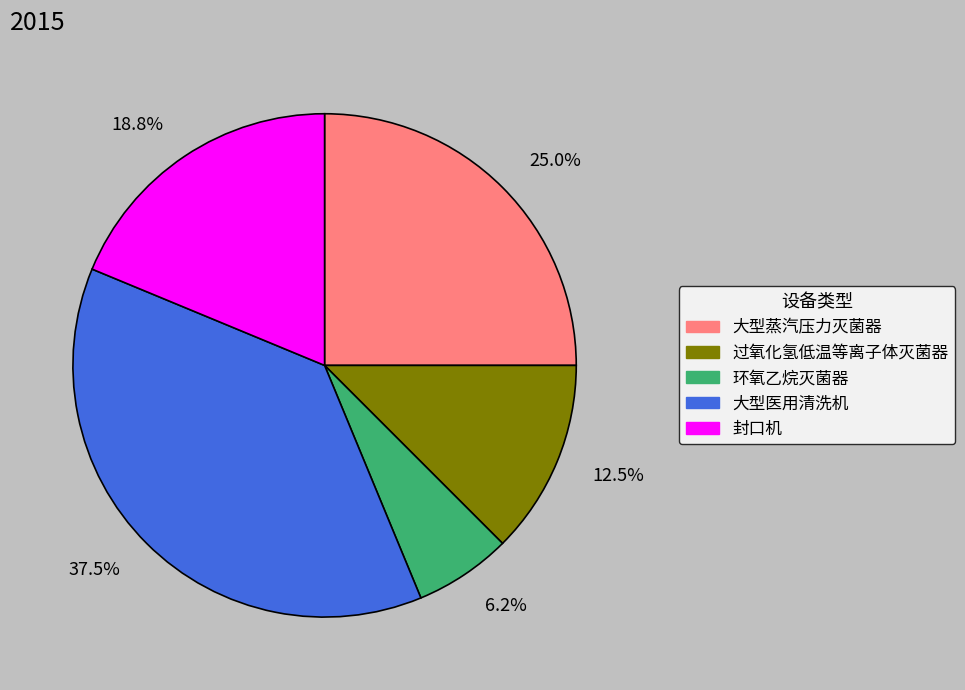

To the nearest percent, what is the difference between the largest and smallest slice percentages?

31%